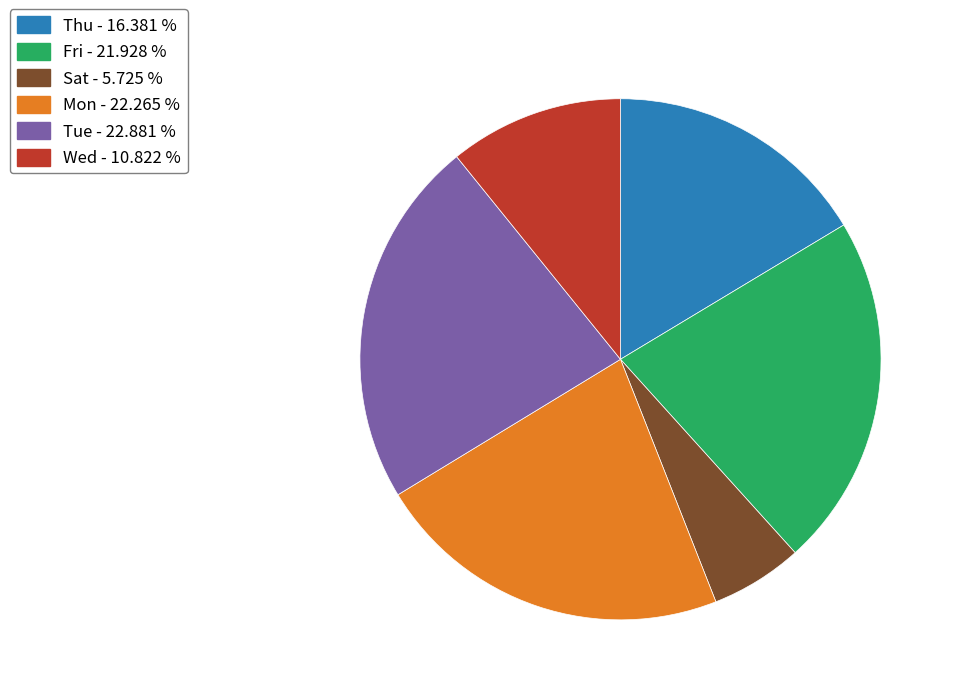

Is there a majority slice in this chart?

No